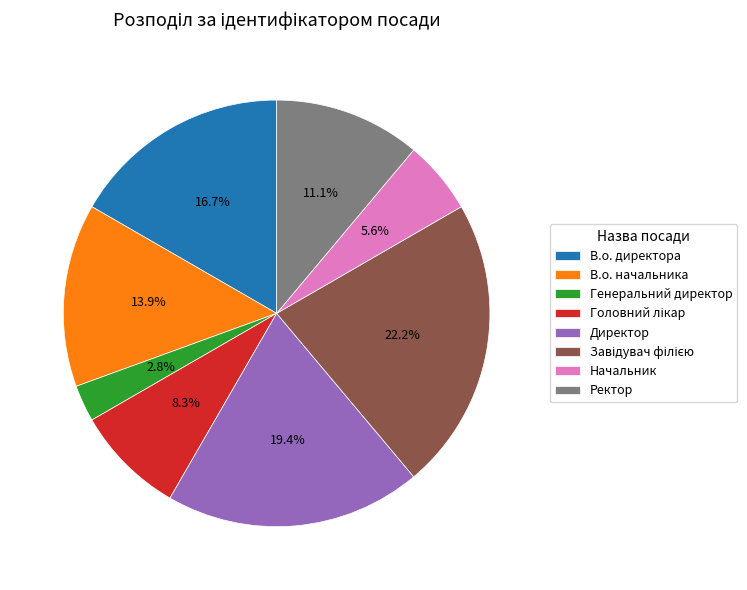

Does any single category account for the majority?

No